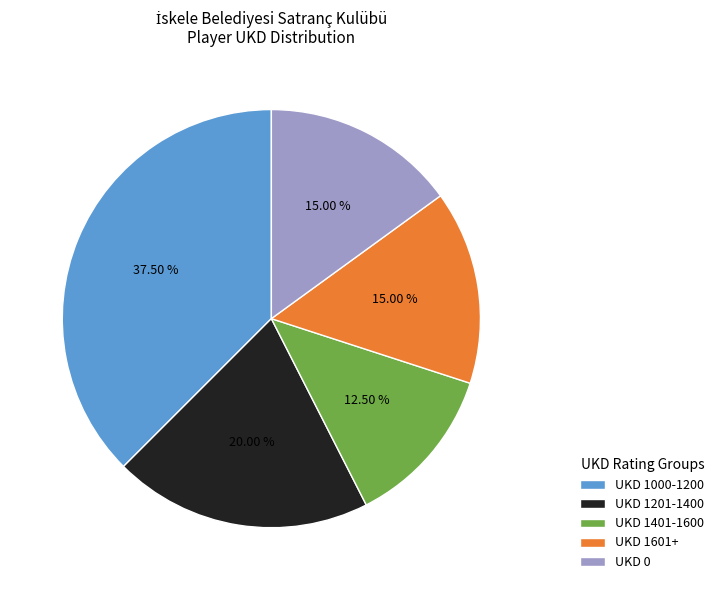

Which category has the biggest portion of the pie?

UKD 1000-1200